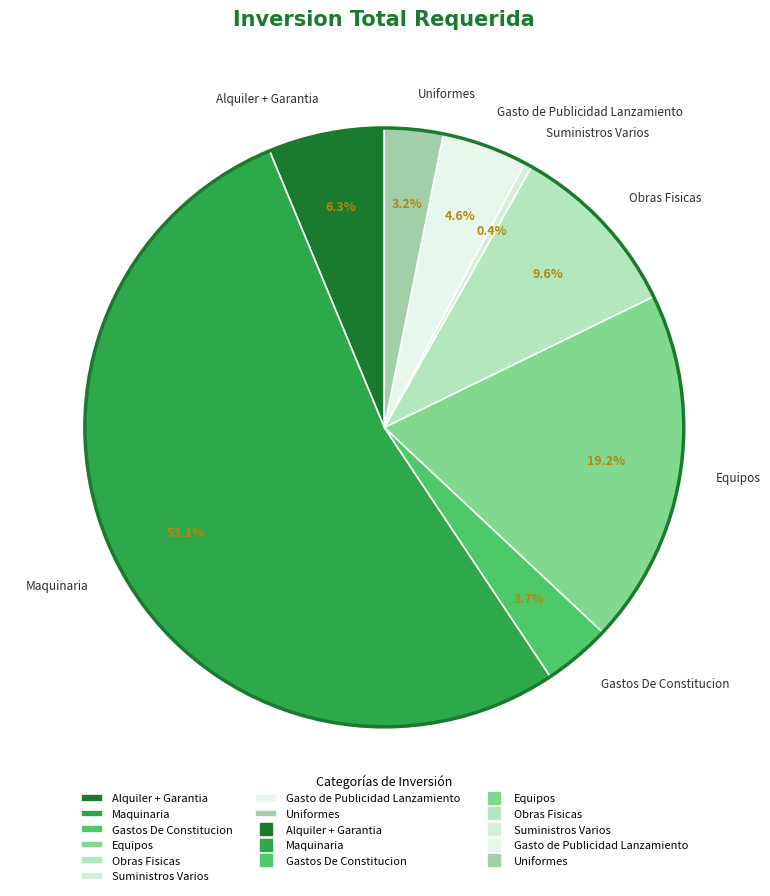

What is the majority slice?

Maquinaria